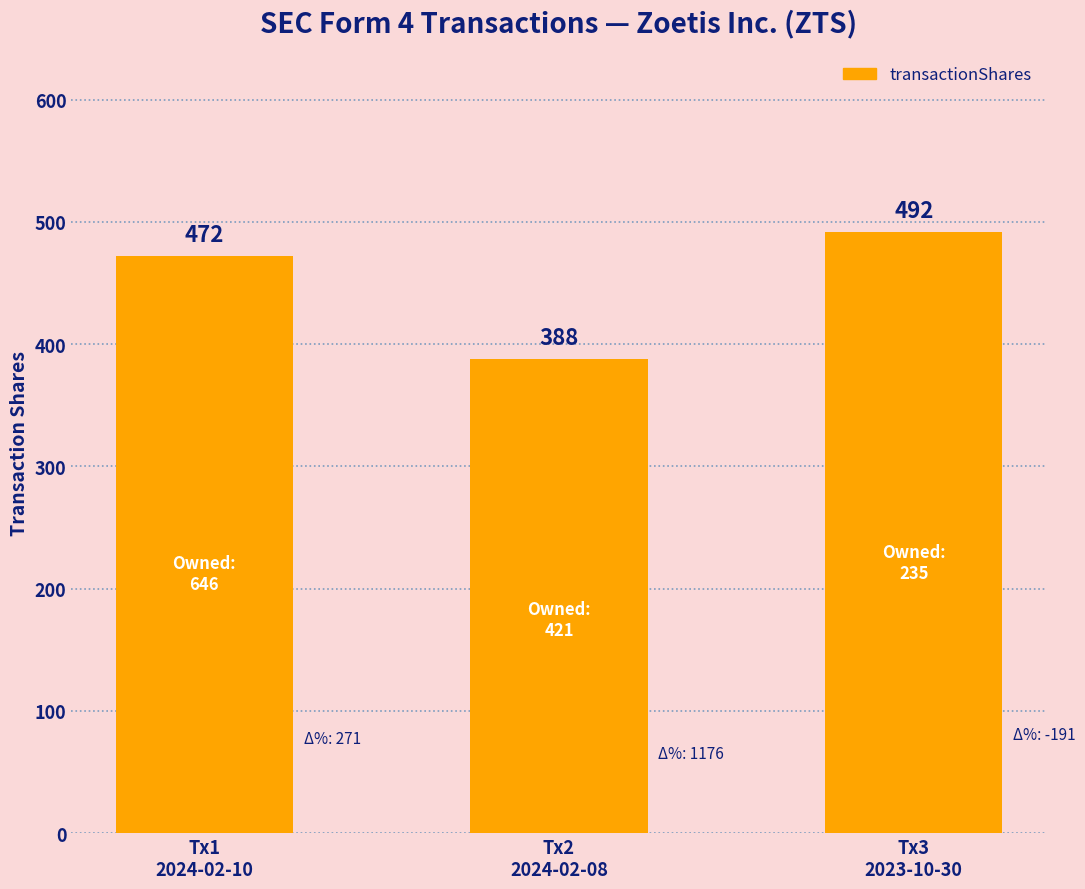

Rank the categories by value from highest to lowest.

Tx3
2023-10-30, Tx1
2024-02-10, Tx2
2024-02-08